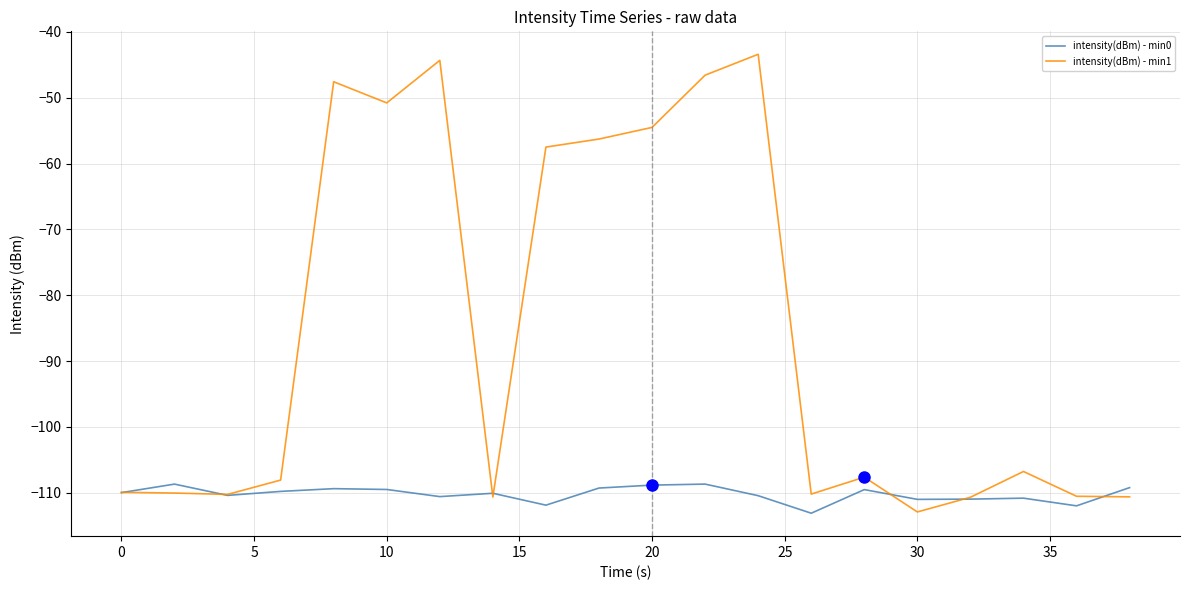

List the series in order of their overall mean, lowest first.

intensity(dBm) - min0, intensity(dBm) - min1